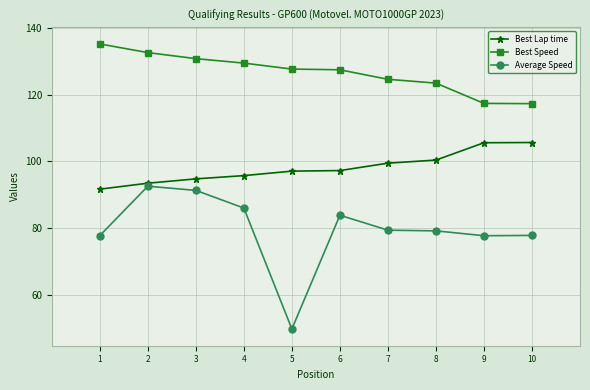

Rank the series at 1 from lowest to highest value.

Average Speed, Best Lap time, Best Speed